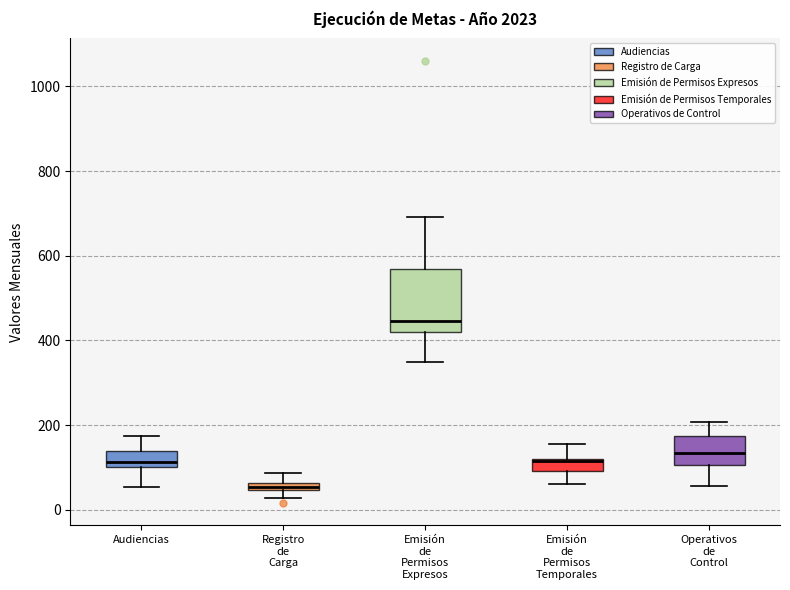

Which box has the highest median line?

Emisión de Permisos Expresos